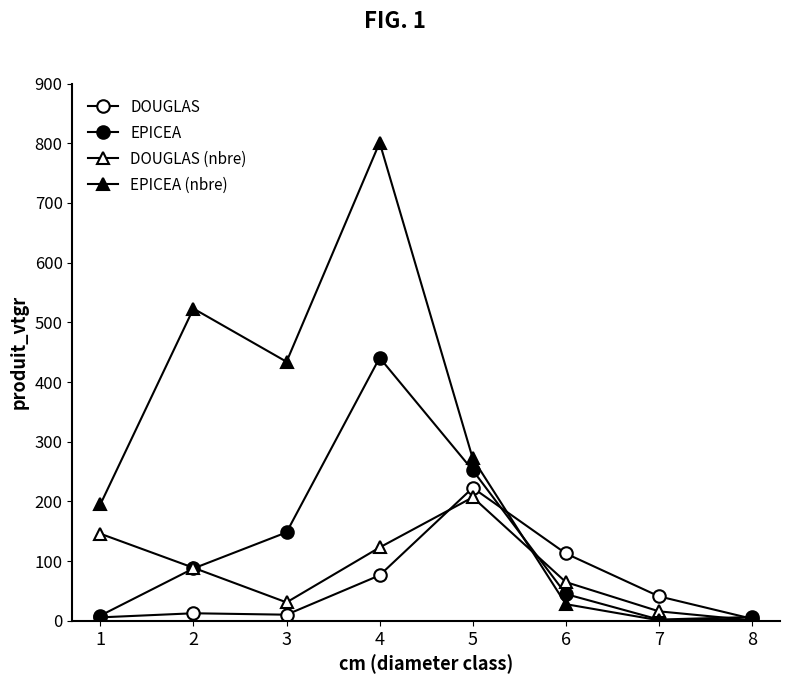

How many lines are shown in the chart?

4